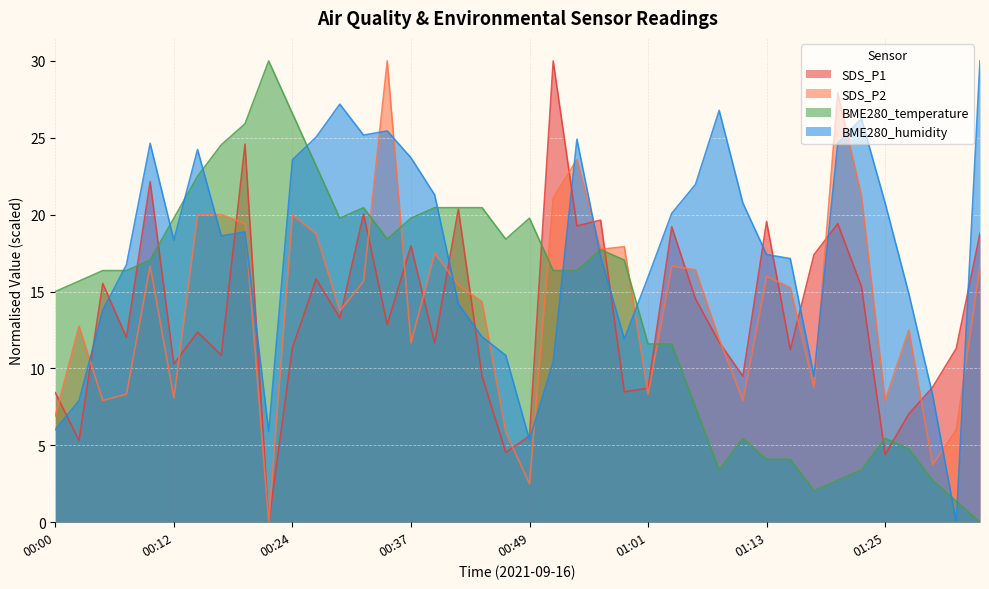

What is the maximum value for SDS_P1?

30.0